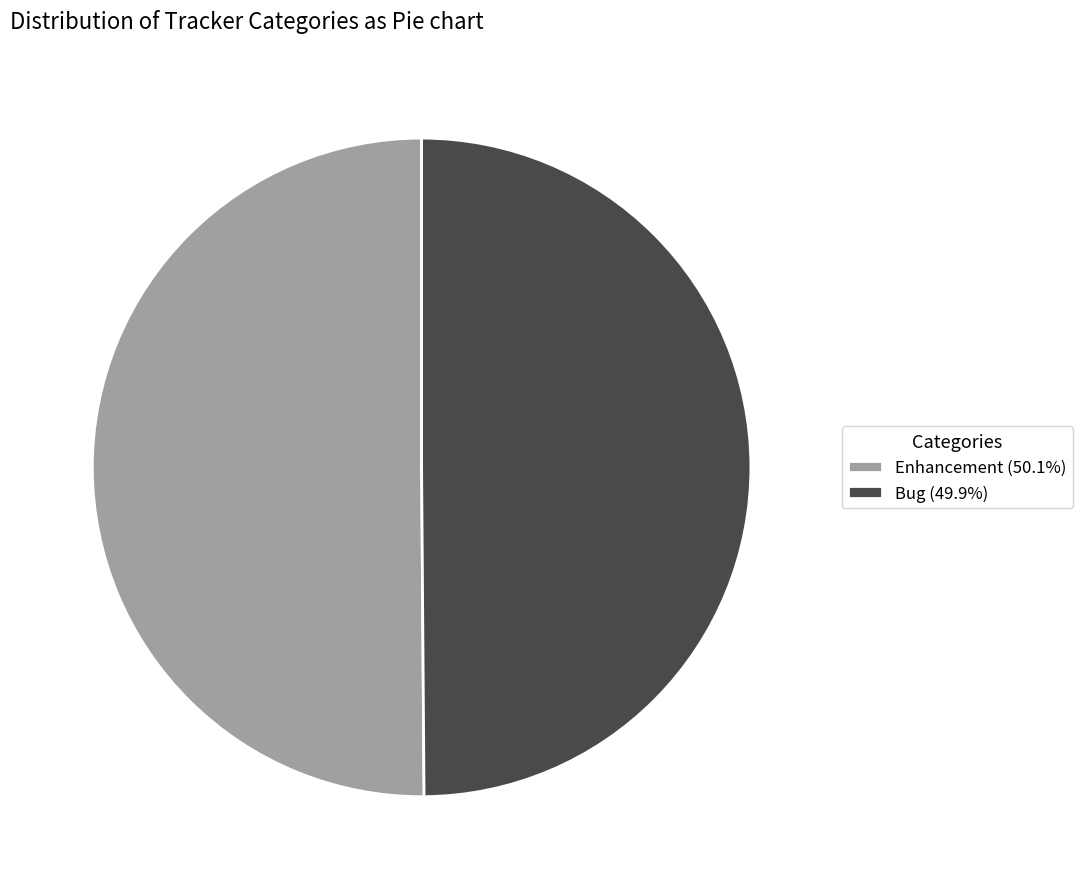

Approximately how many times larger is the value at Bug (49.9%) compared to Enhancement (50.1%)?

1.0